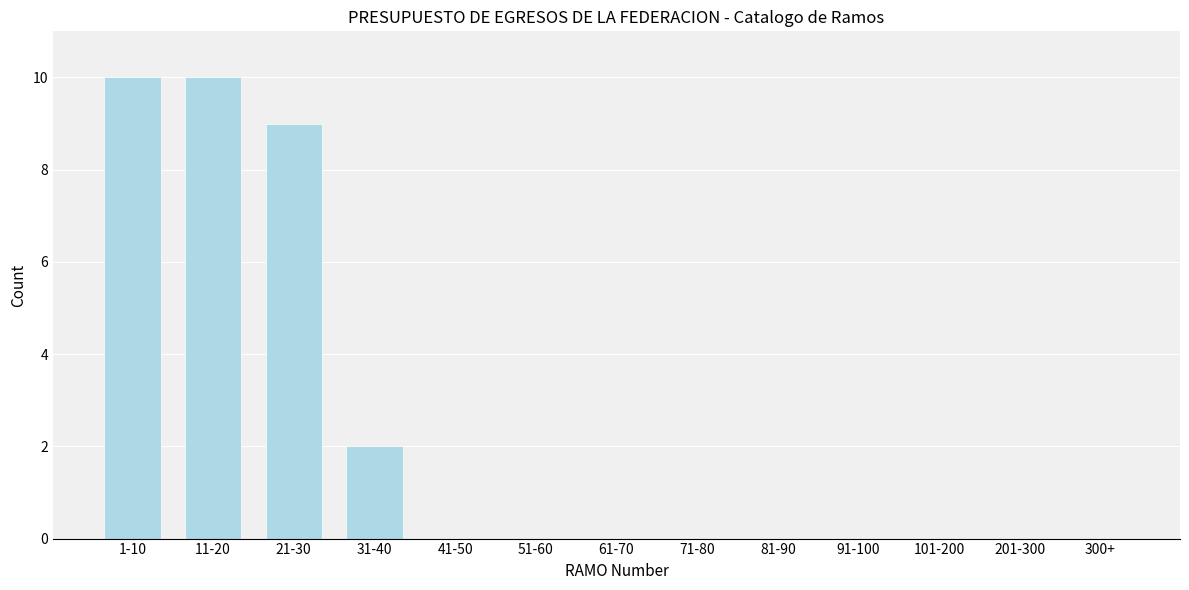

Reading left to right, extract all data points from this chart.

1-10=10	11-20=10	21-30=9	31-40=2	41-50=0	51-60=0	61-70=0	71-80=0	81-90=0	91-100=0	101-200=0	201-300=0	300+=0